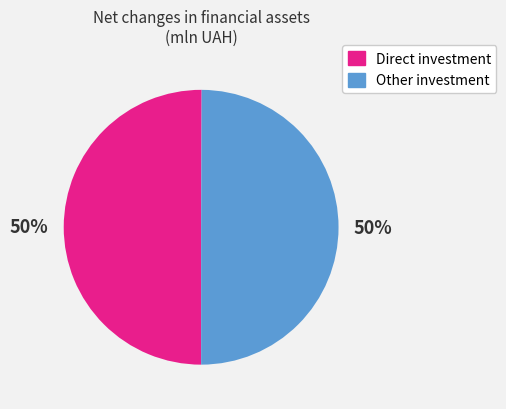

To the nearest percent, what is the combined percentage of Other investment and Direct investment?

100%